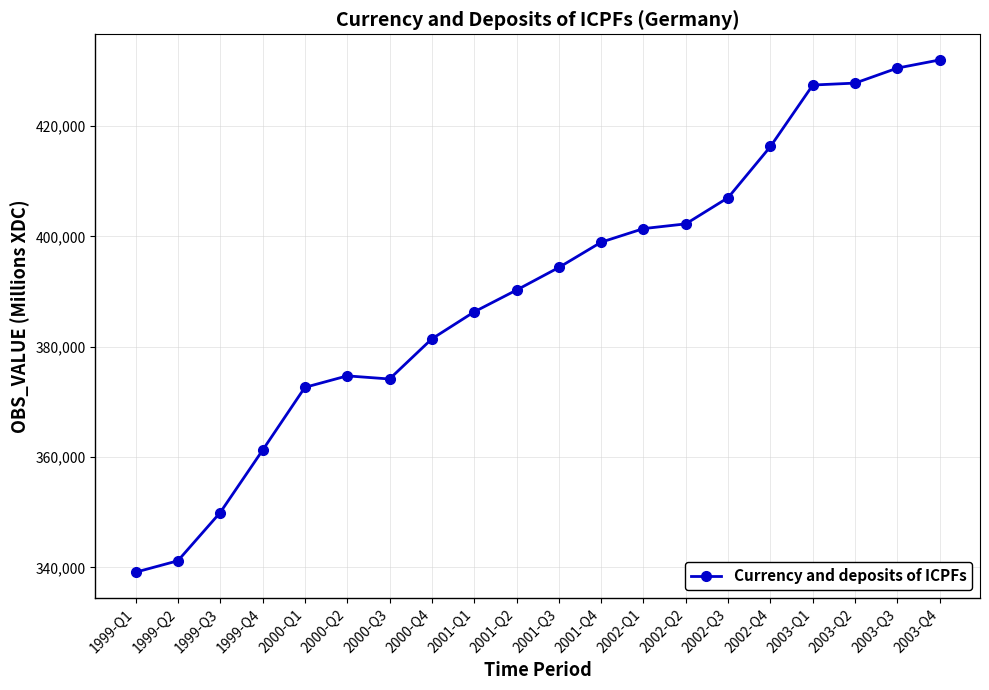

What value does the data have at 2002-Q3, to the nearest 10?

407040